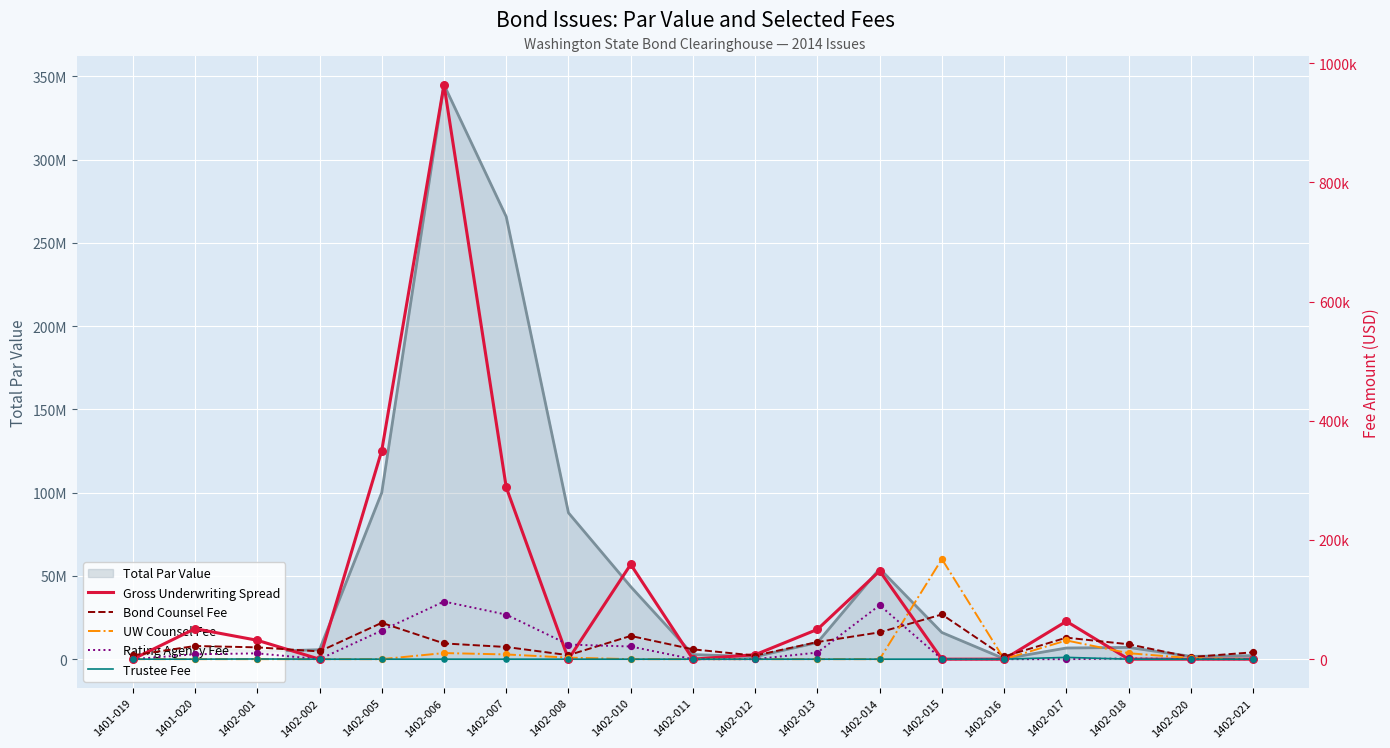

Is the value of Bond Counsel Fee at 1402-005 greater than the value of Rating Agency Fee at 1402-018?

Yes